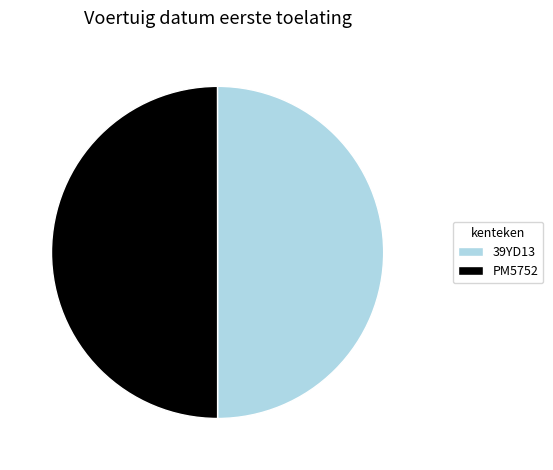

Is the sum of 39YD13 and PM5752 greater than half?

Yes